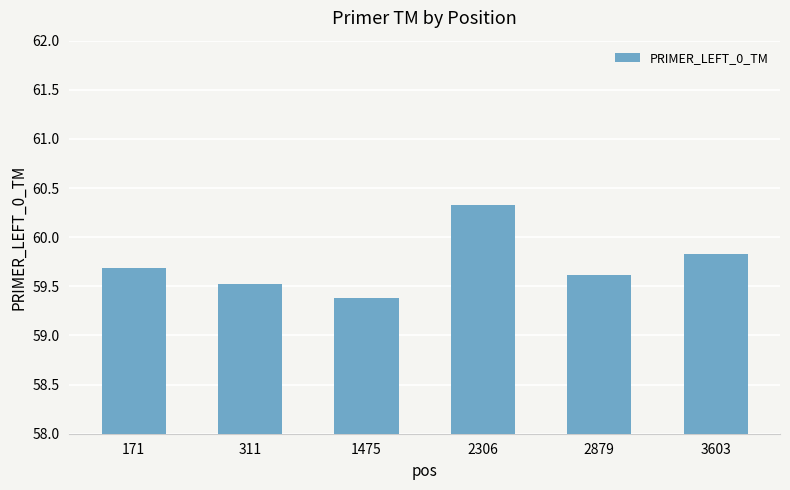

List the labels in order of value, smallest first.

1475, 311, 2879, 171, 3603, 2306